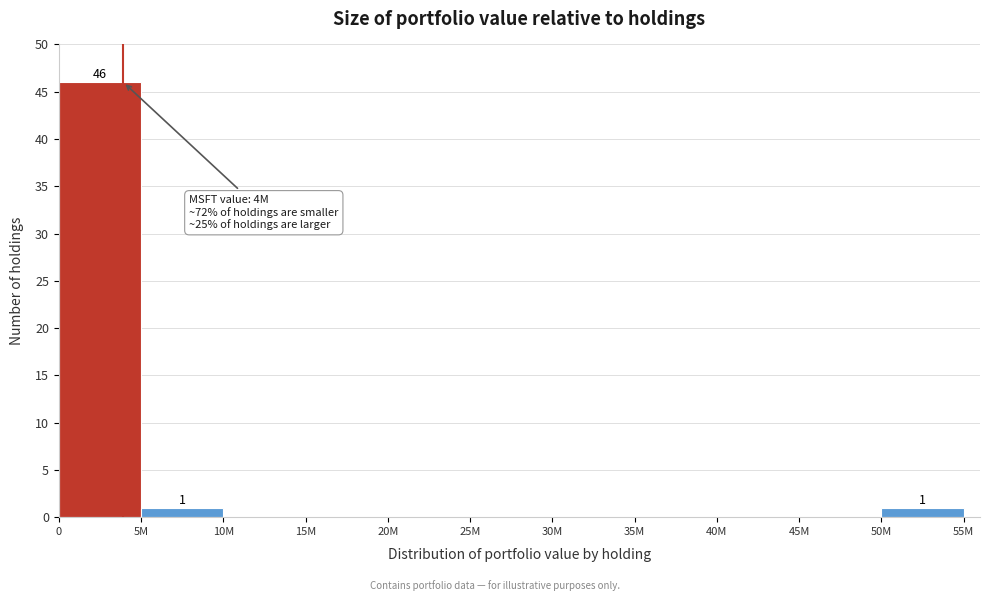

Reading left to right, transcribe all the data shown in this chart.

0=46	5M=1	10M=0	15M=0	20M=0	25M=0	30M=0	35M=0	40M=0	45M=0	50M=1